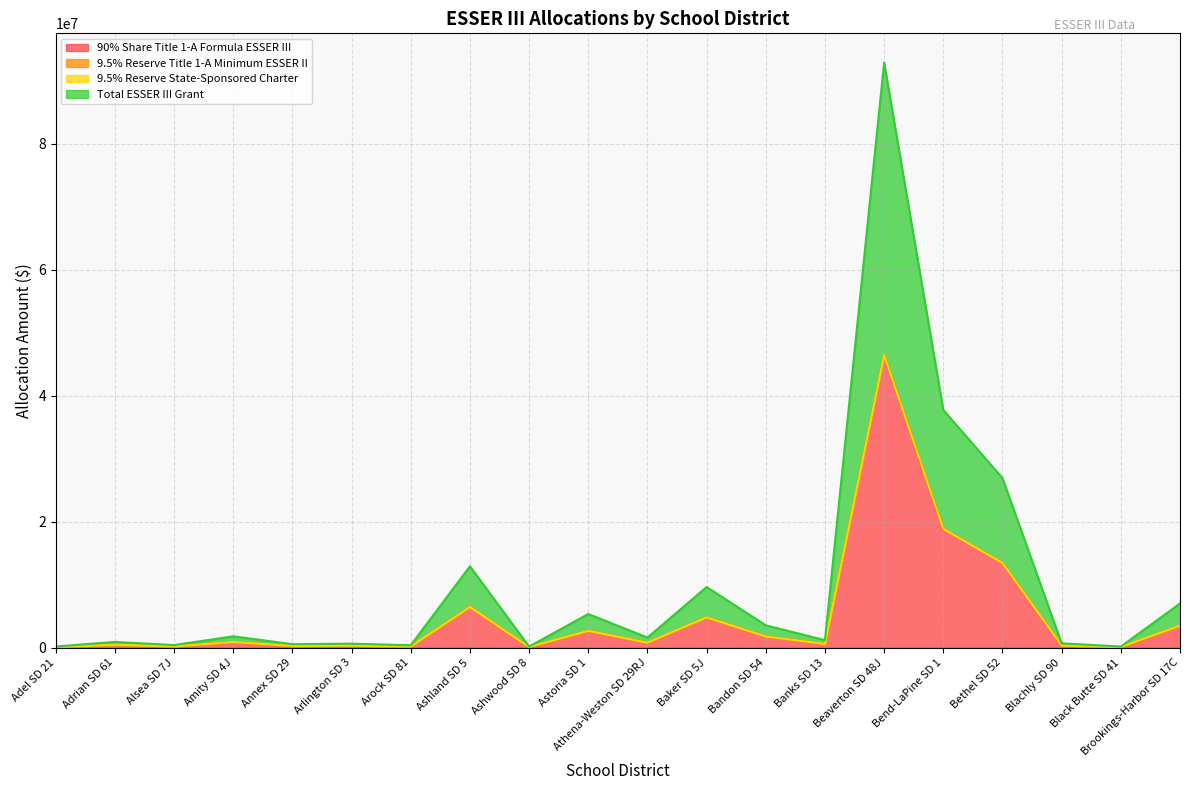

True or false: Total ESSER III Grant and 90% Share Title 1-A Formula ESSER III cross at least once.

False